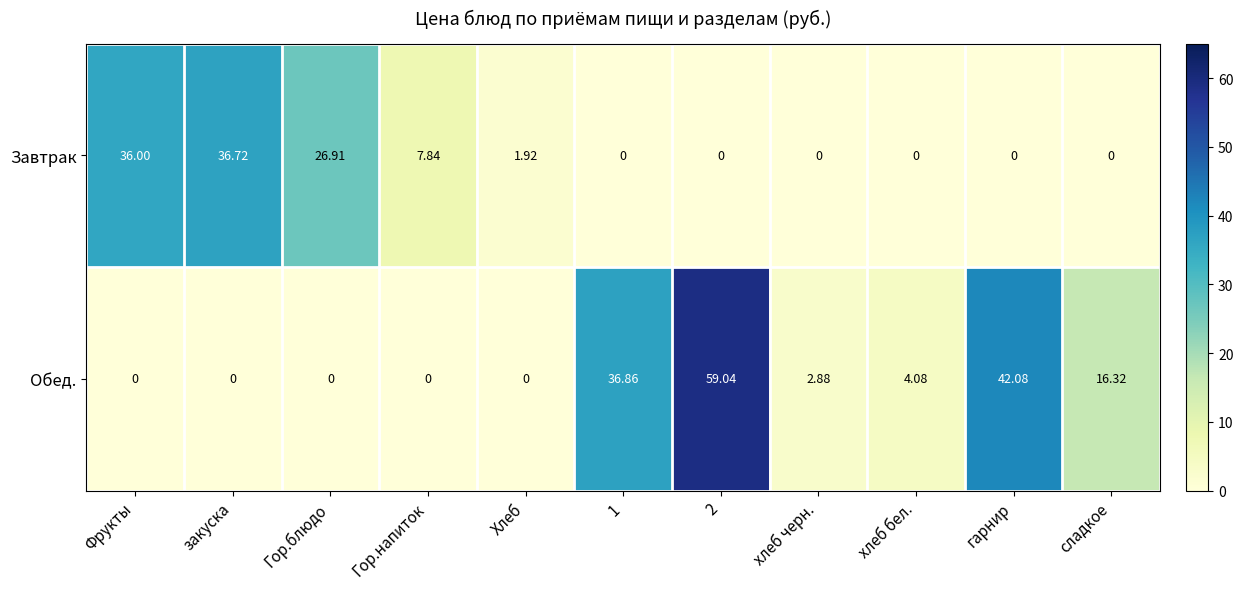

Between 2 and сладкое, which series saw the biggest shift?

Обед.